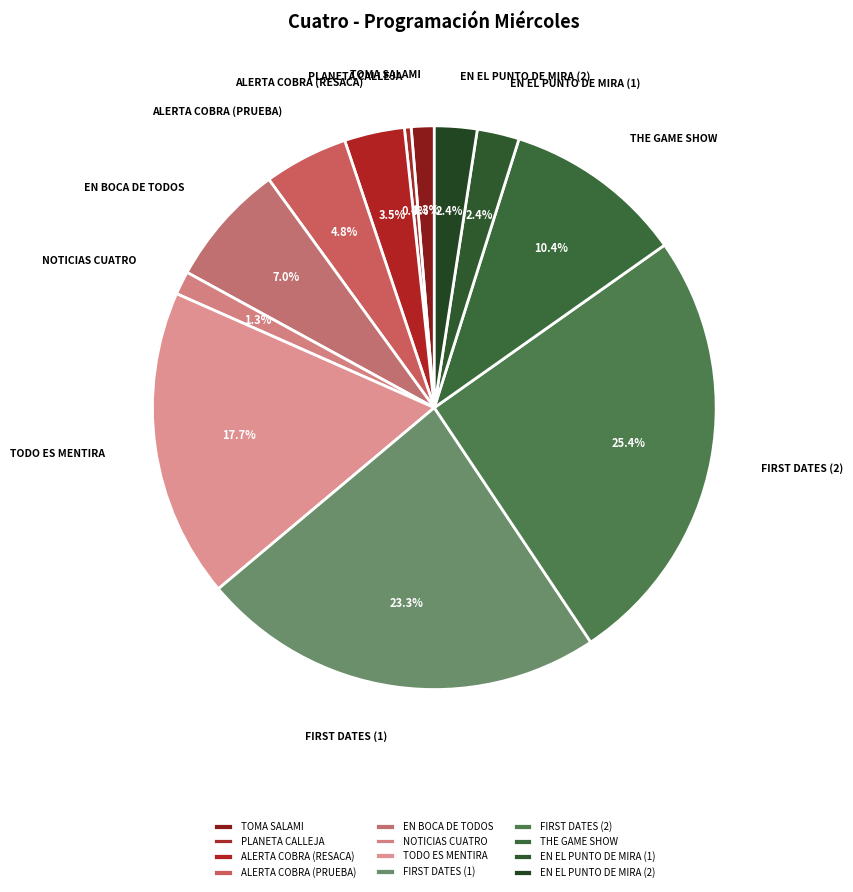

Combined, do TODO ES MENTIRA and EN BOCA DE TODOS account for over 50%?

No